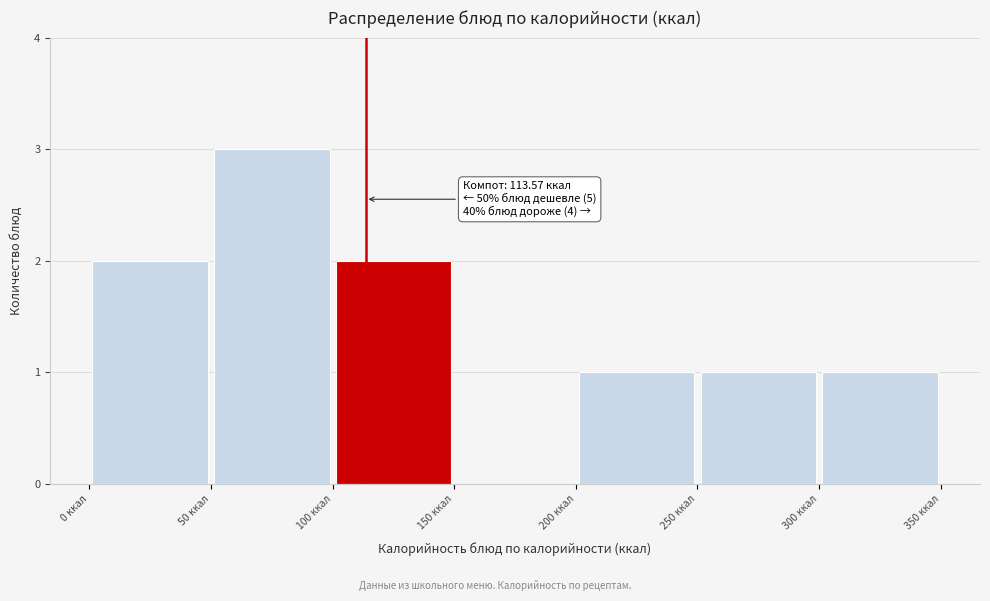

Over which range of the x-axis is the bar tallest?

50 to 100